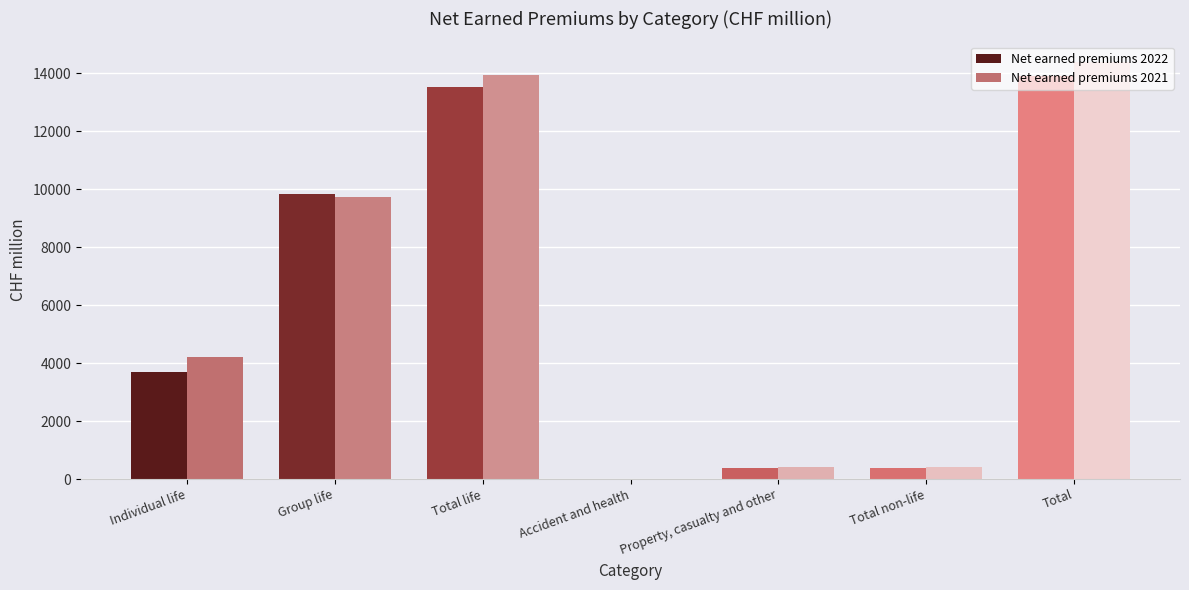

At which category does the chart reach its peak across all series?

Total